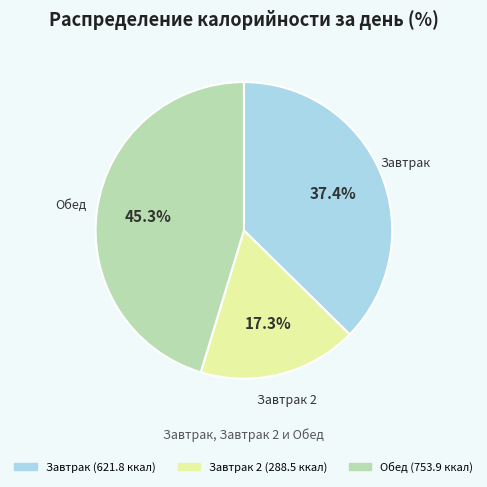

Is there a majority slice in this chart?

No